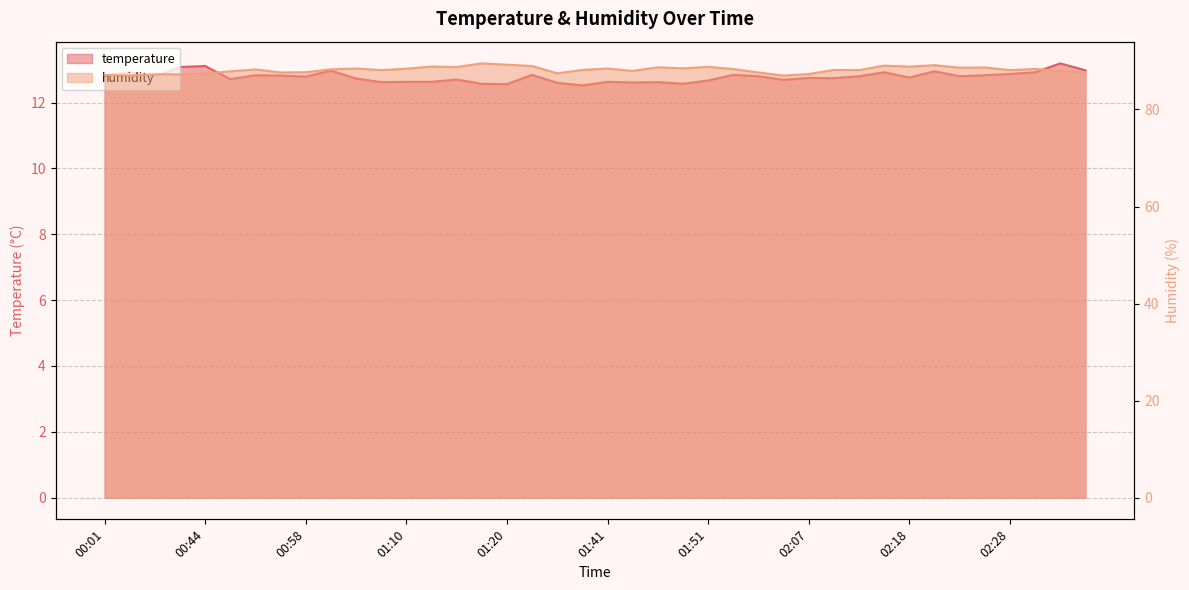

The humidity series shows 124.2 at 01:38. True or false?

False